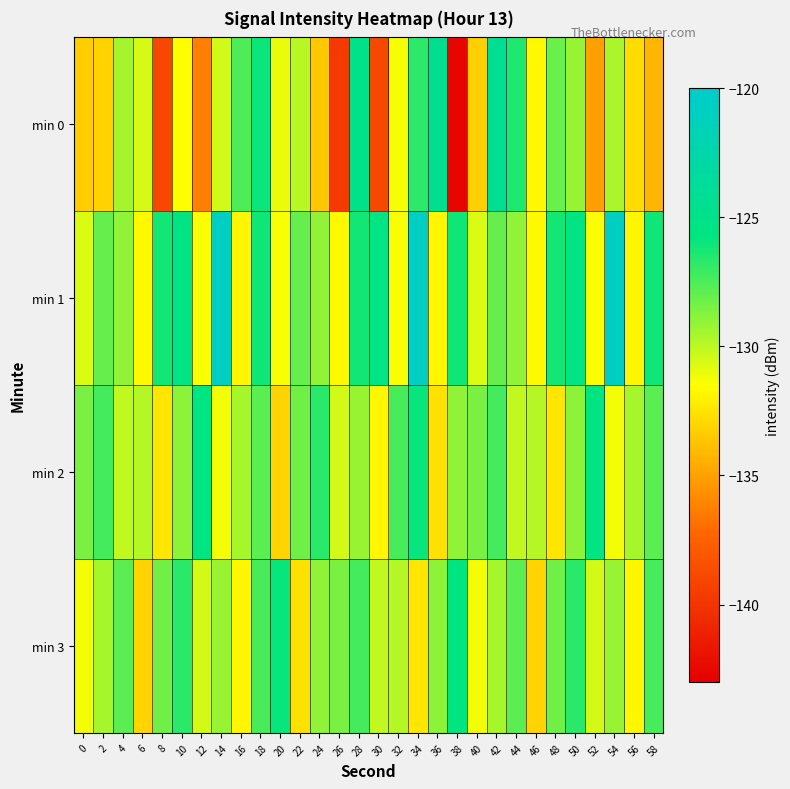

What is the total value across all series at 42?

-509.1